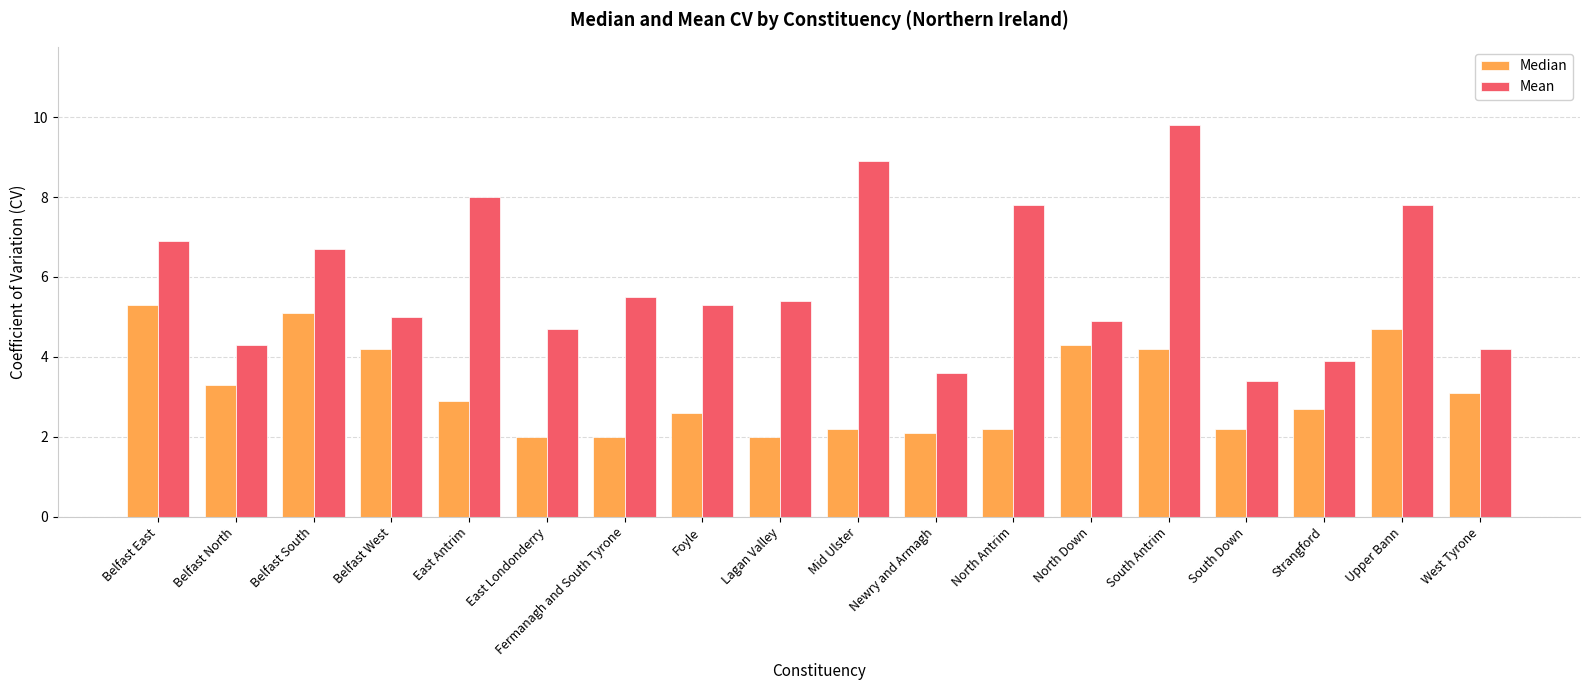

Does the chart contain stacked bars?

No